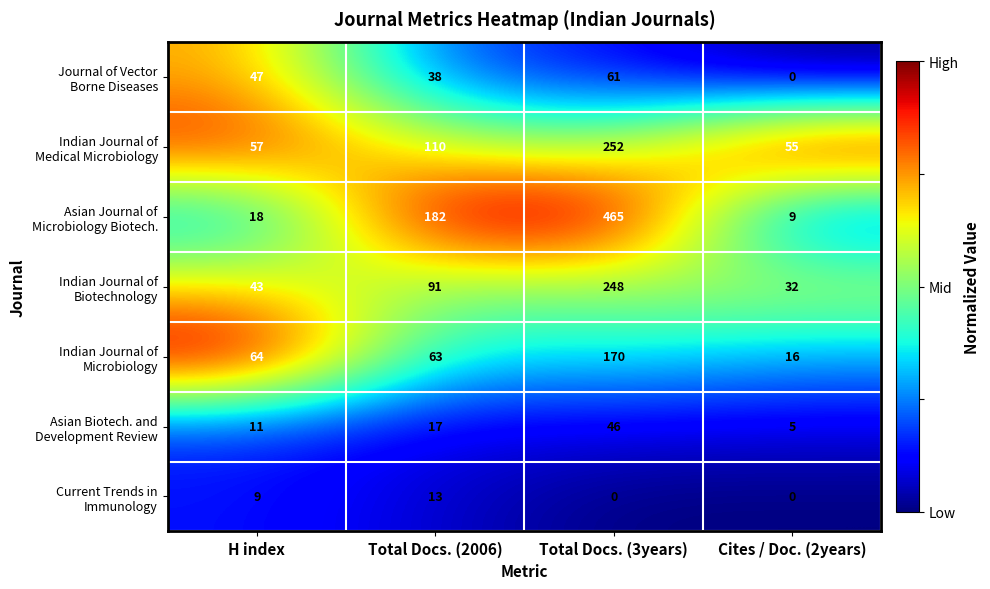

What is the total value across all series at Total Docs. (3years)?

1242